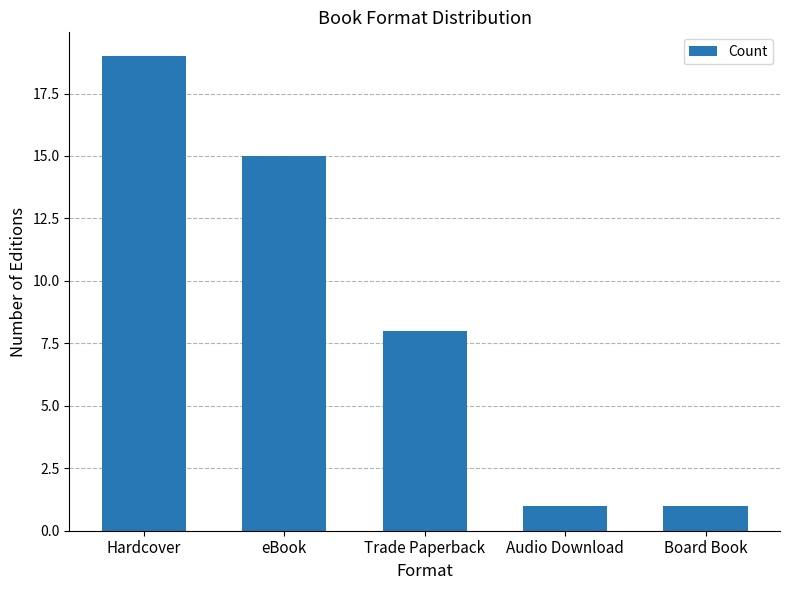

Is it true that the value at Hardcover is 32?

False